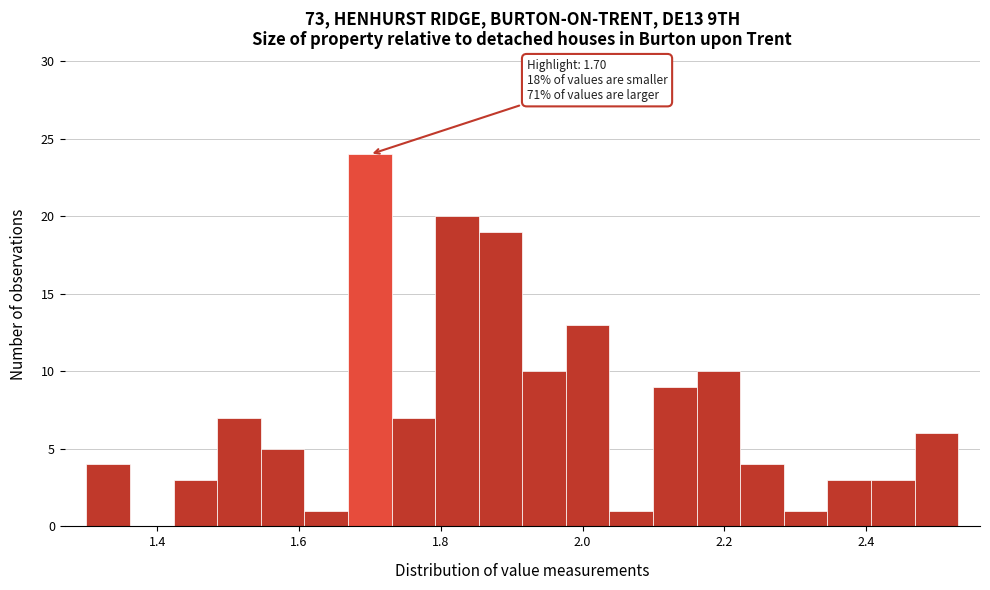

Read against the x-axis, roughly where is the centre of the tallest bar?

1.70